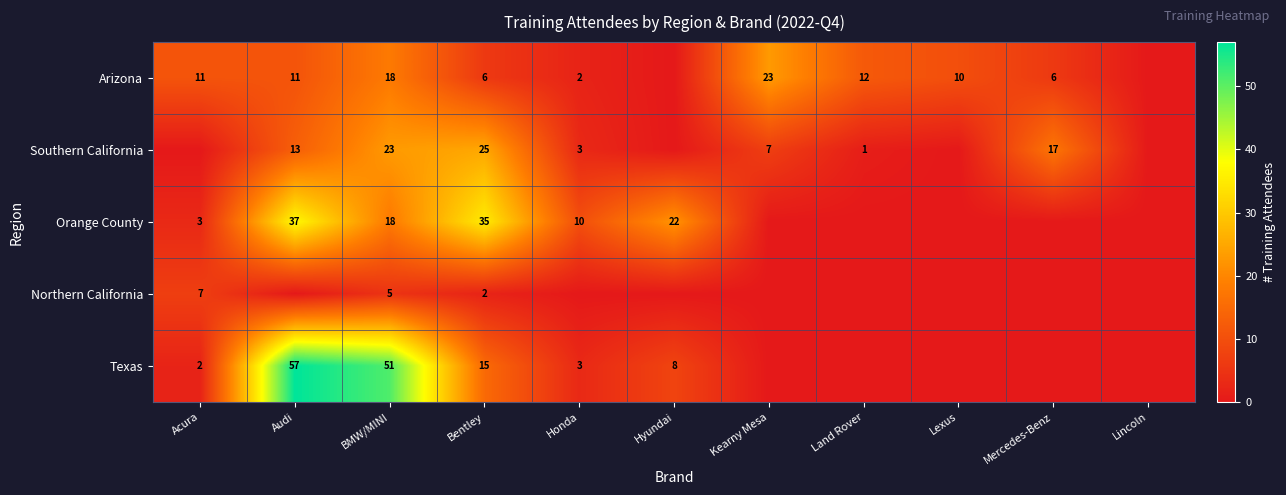

True or false: Northern California has a value of 5 at BMW/MINI.

True